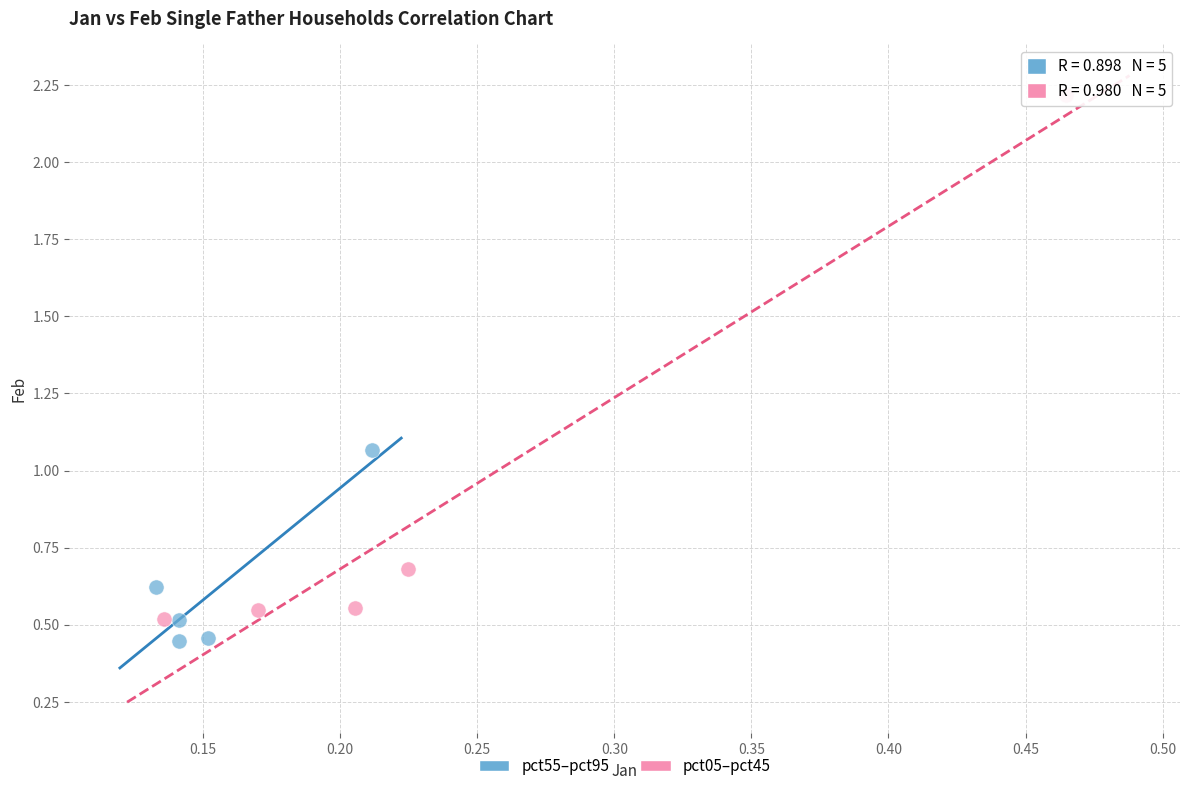

Which series reaches the maximum Y coordinate?

pct05–pct45